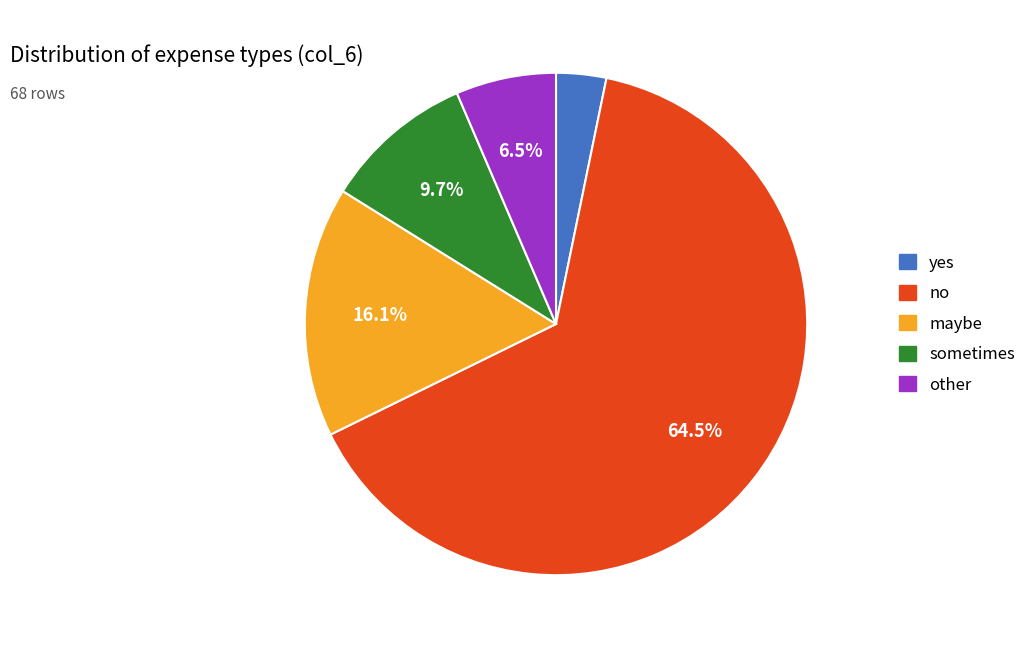

Is there a majority slice in this chart?

Yes